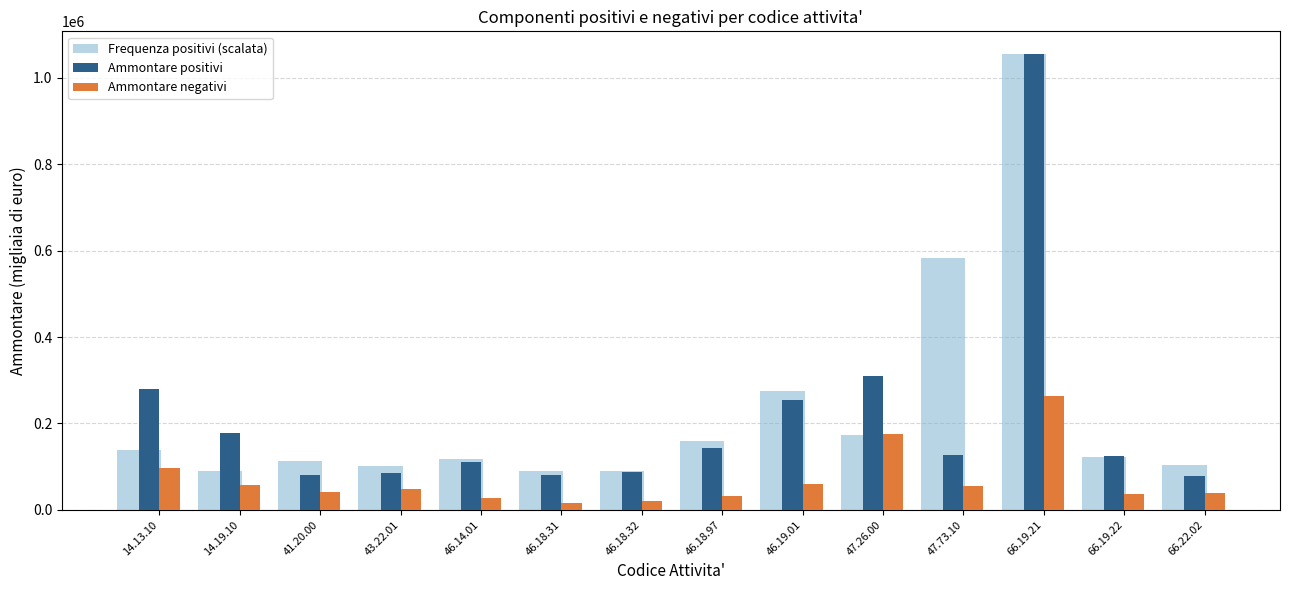

Is it true that Ammontare negativi equals 262428.0 at 66.19.21?

True